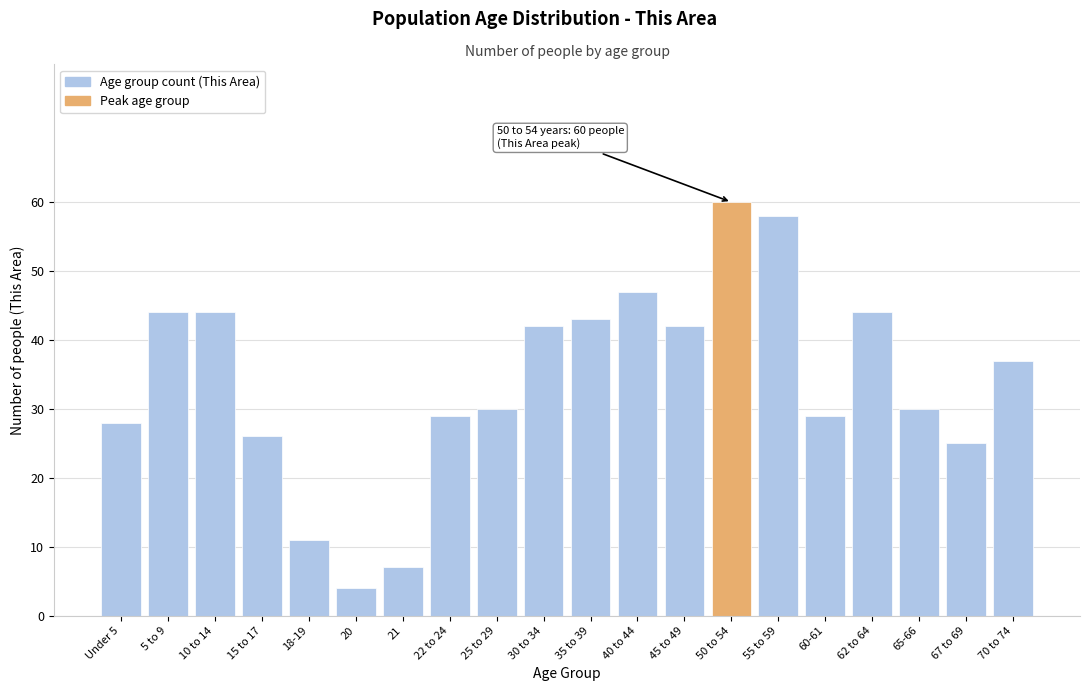

Reading left to right, what are all the values shown in this chart?

Under 5=28	5 to 9=44	10 to 14=44	15 to 17=26	18-19=11	20=4	21=7	22 to 24=29	25 to 29=30	30 to 34=42	35 to 39=43	40 to 44=47	45 to 49=42	50 to 54=60	55 to 59=58	60-61=29	62 to 64=44	65-66=30	67 to 69=25	70 to 74=37